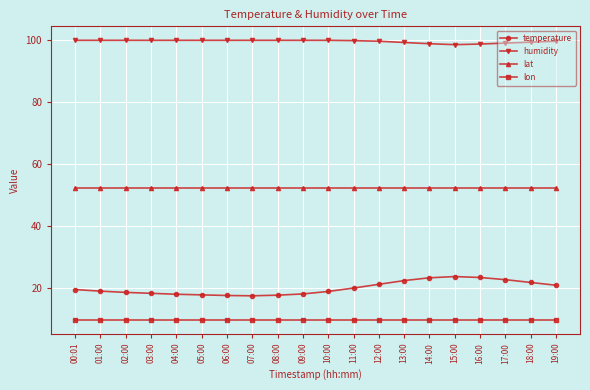

At how many categories does at least one series exceed 69?

20